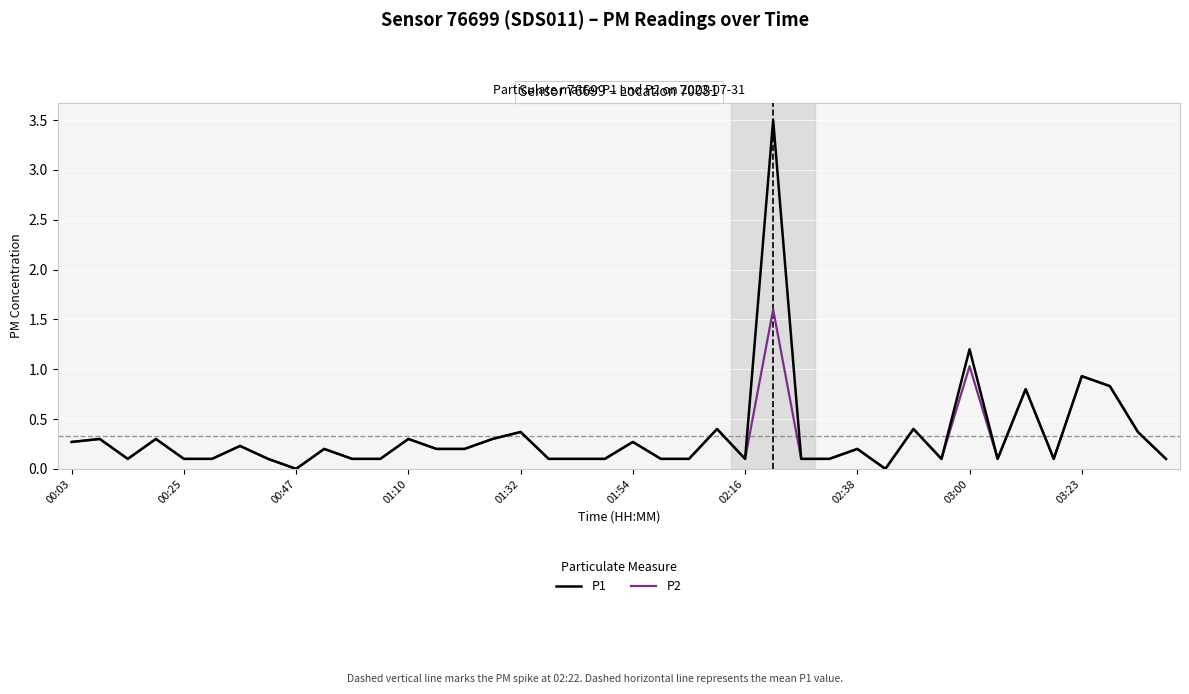

List the series in order of their peak value, lowest first.

P2, P1